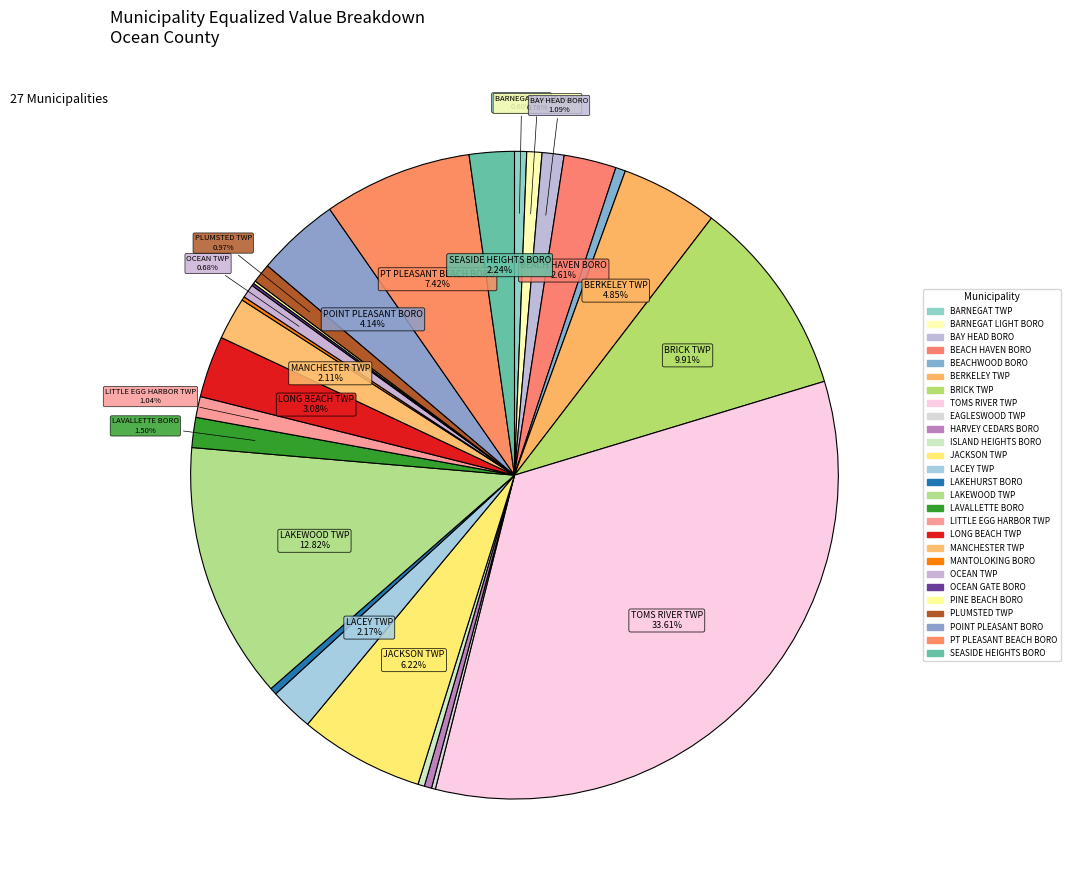

Combined, do HARVEY CEDARS BORO and SEASIDE HEIGHTS BORO account for over 50%?

No